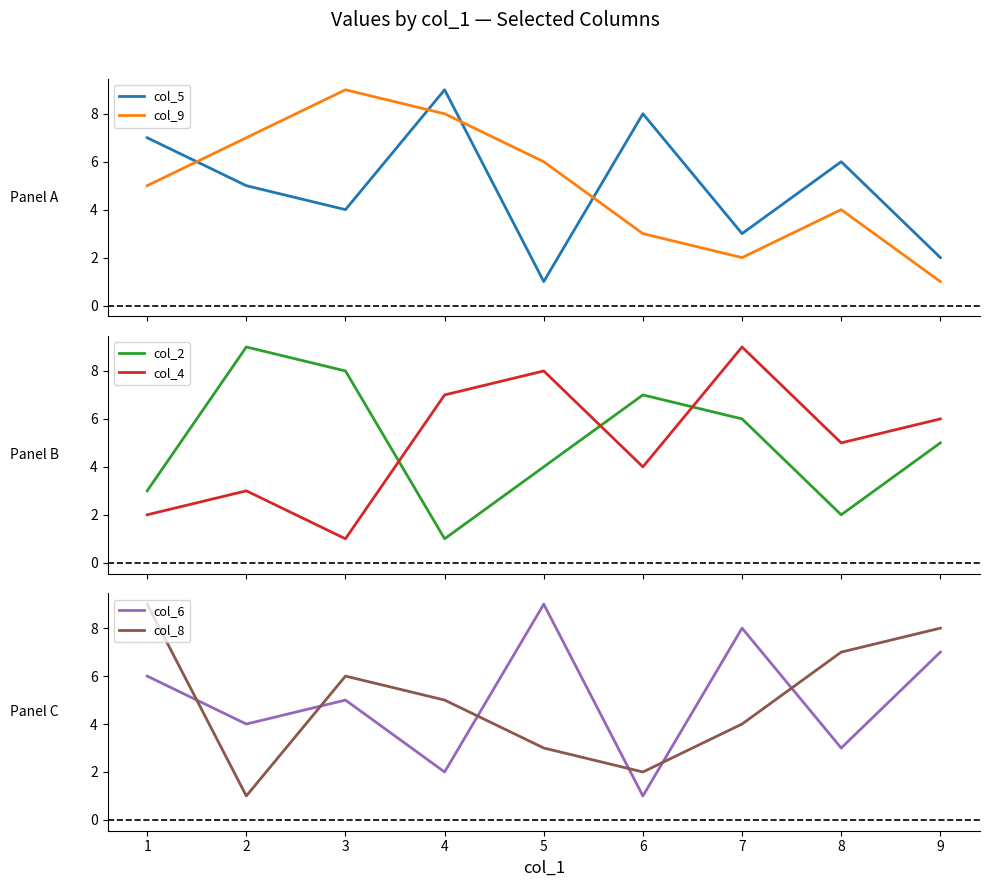

How many values in the col_4 series exceed 5?

4